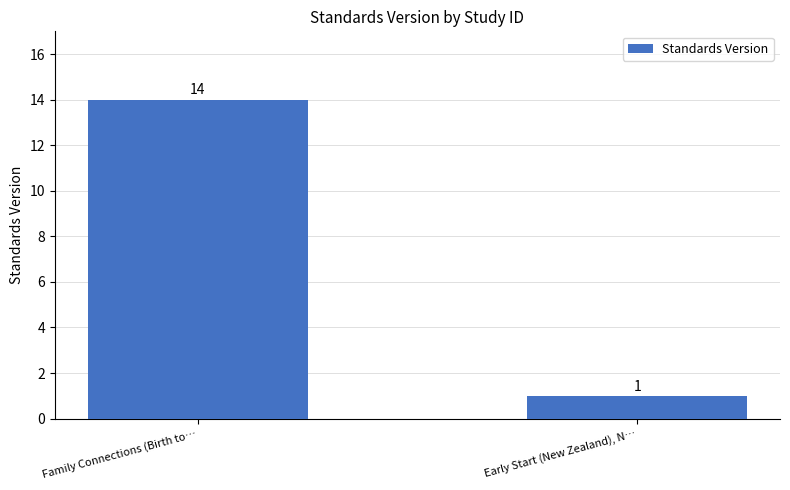

What is the change in value from Family Connections (Birth to… to Early Start (New Zealand), N…?

-13